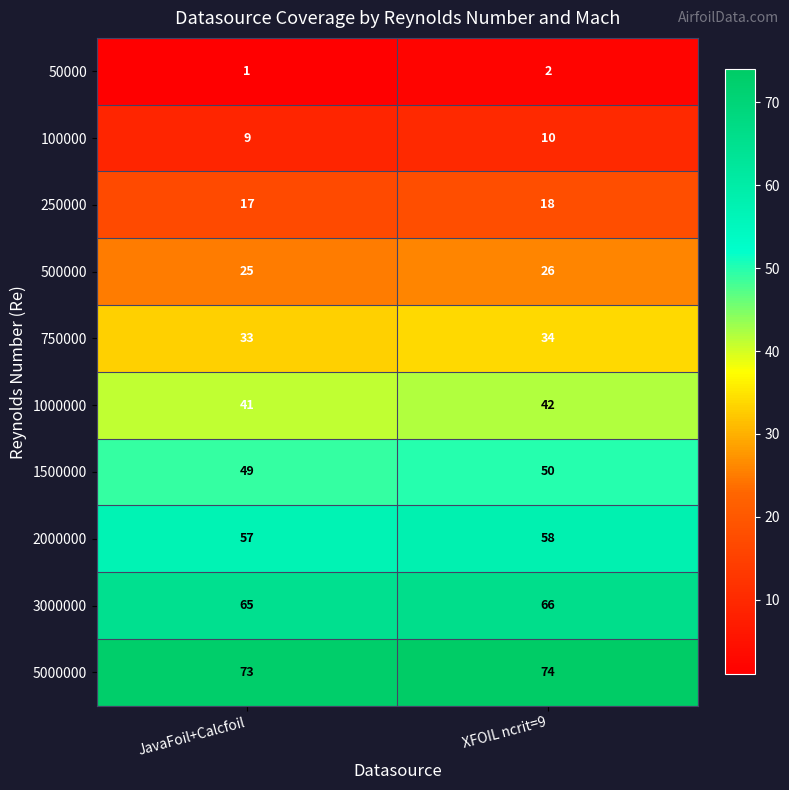

Which category has the highest value in the 500000 series?

XFOIL ncrit=9